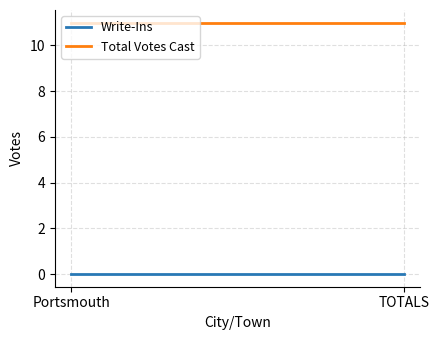

Which category has the lowest value in the Total Votes Cast series?

Portsmouth